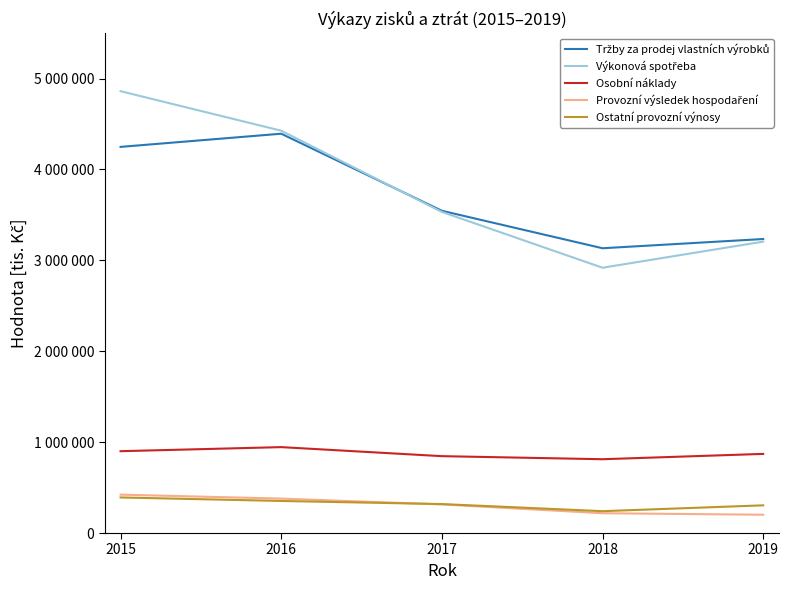

At which label is Ostatní provozní výnosy closest to 315922?

2017